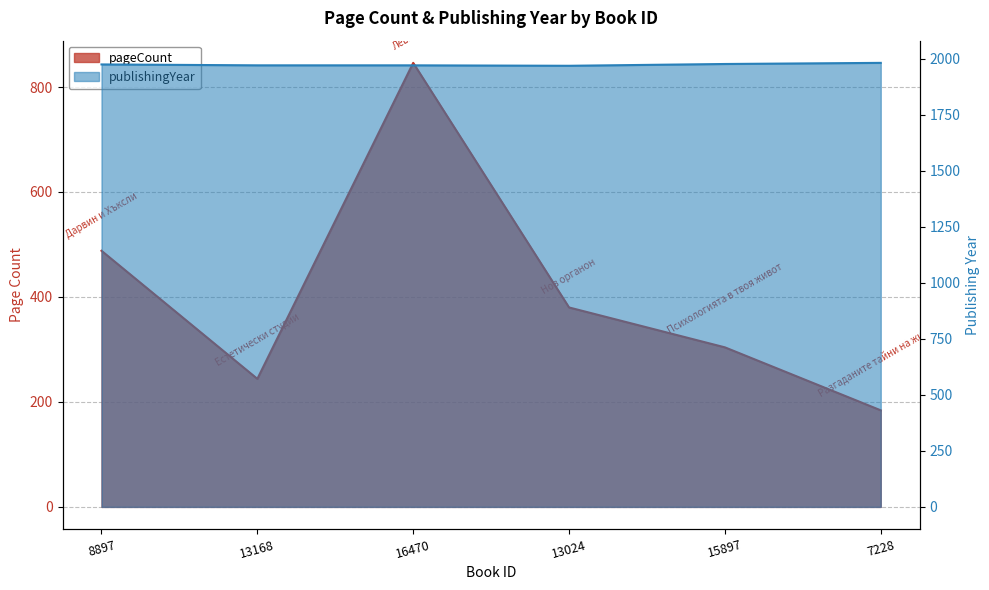

At which category does pageCount reach its first local valley?

13168